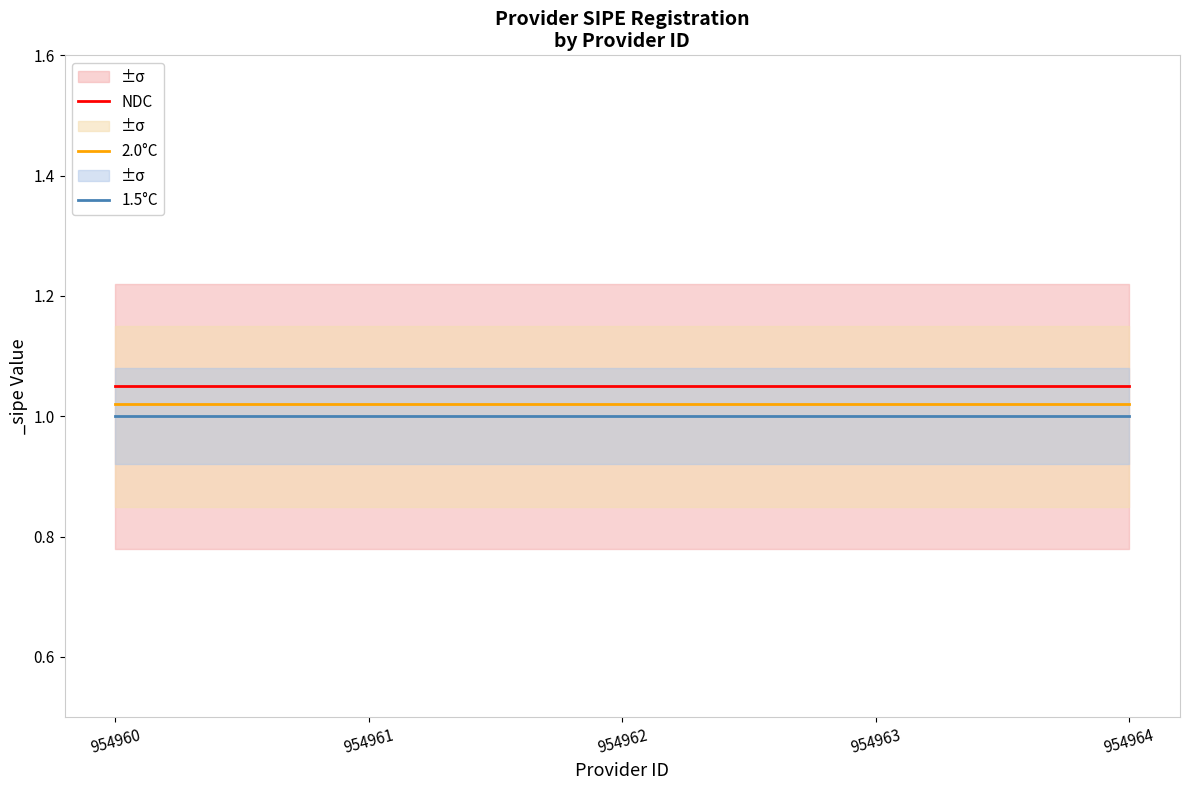

Is the value of NDC at 954960 greater than the value of 2.0°C at 954961?

Yes